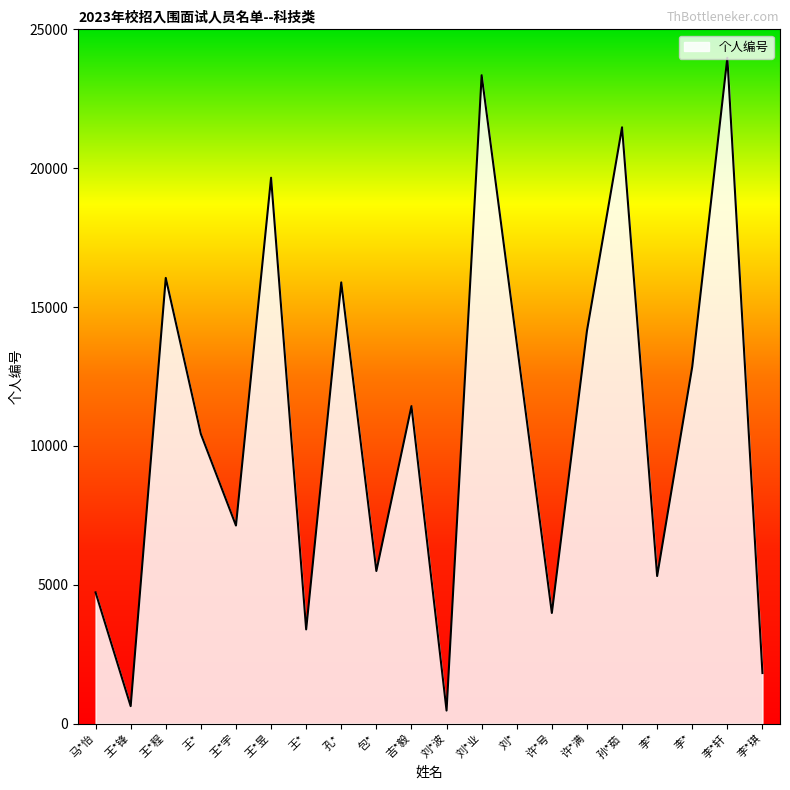

At which category does the data reach its first local peak?

王*程